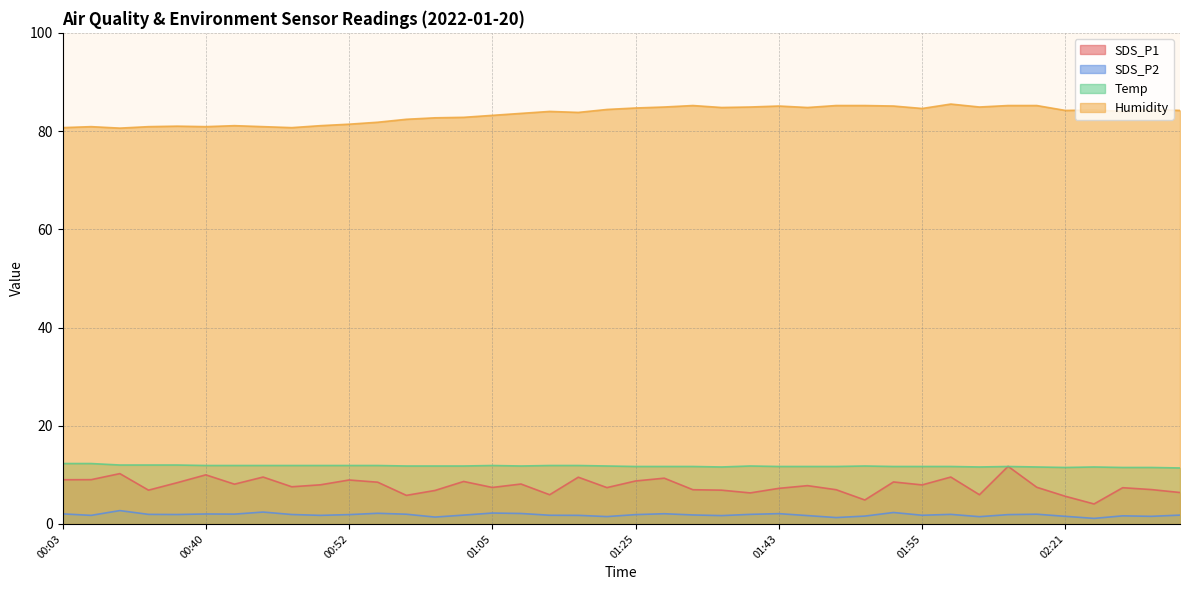

True or false: Humidity and SDS_P1 intersect in this chart.

False